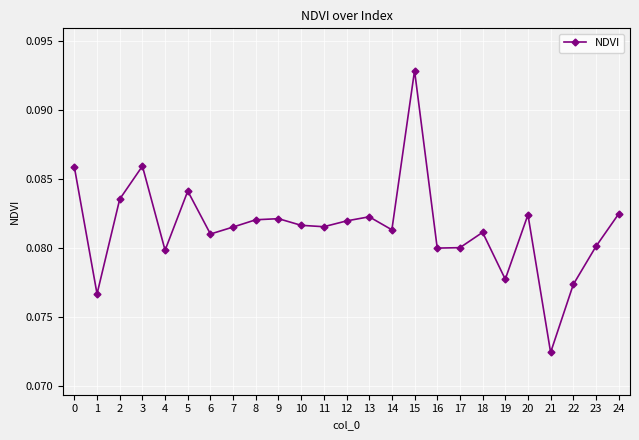

Which label corresponds to the largest value in the chart?

15